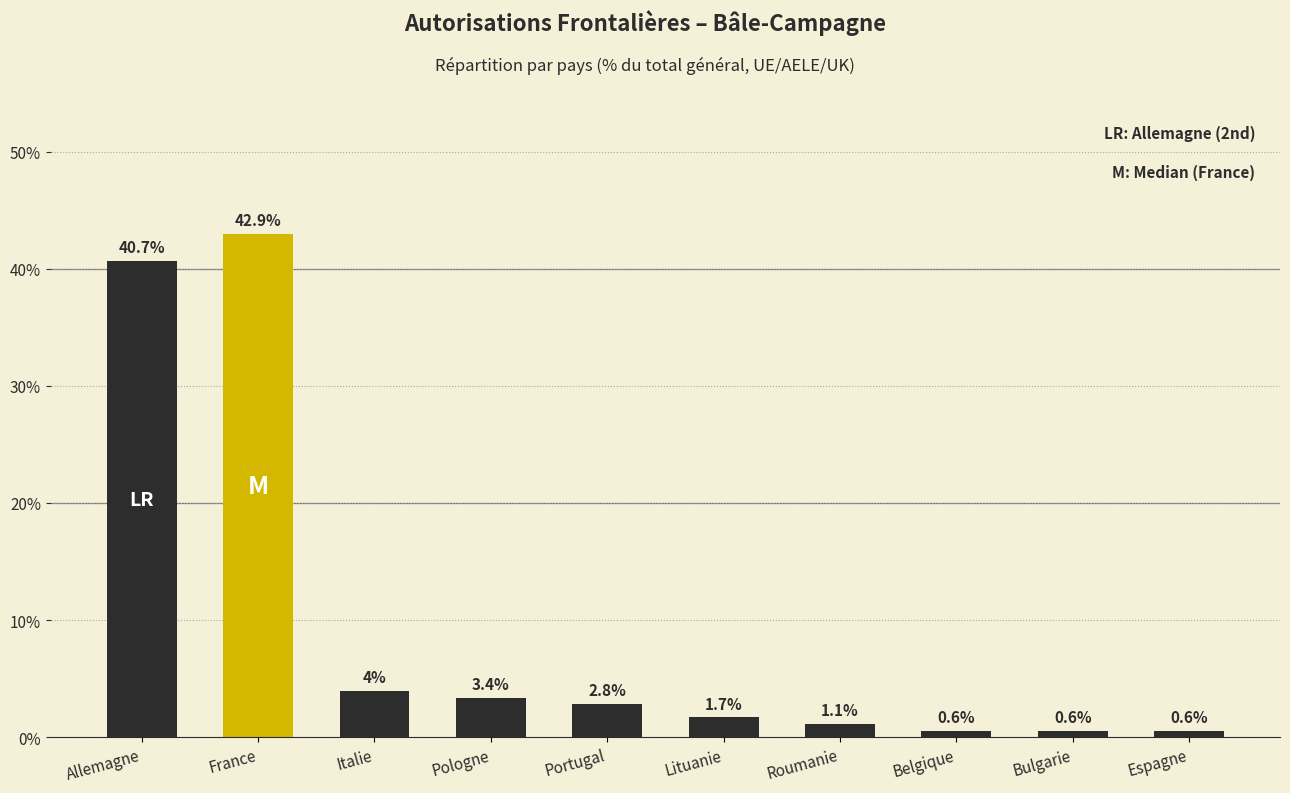

How many bars are there in total?

10